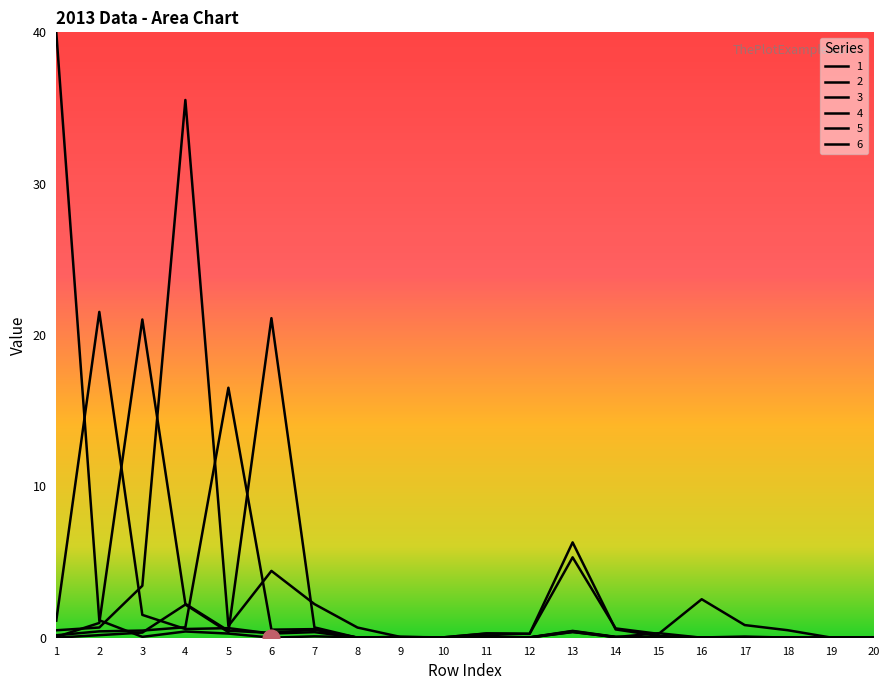

True or false: 4 and 6 cross at least once.

True